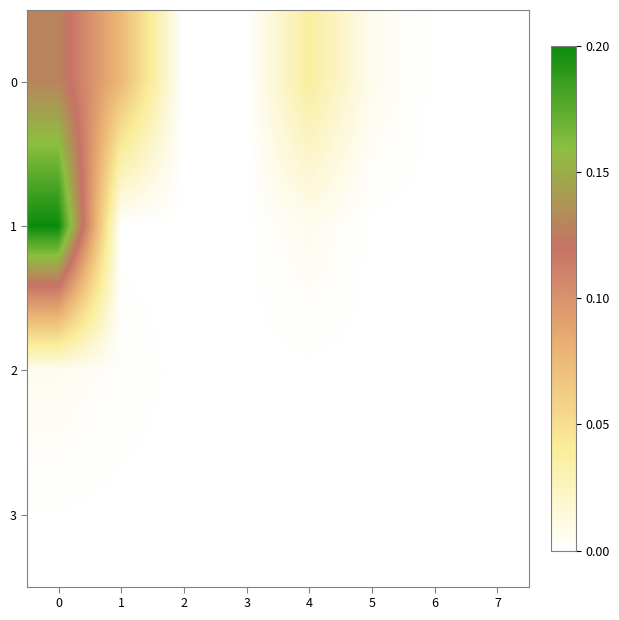

How many data points does each series have?

8